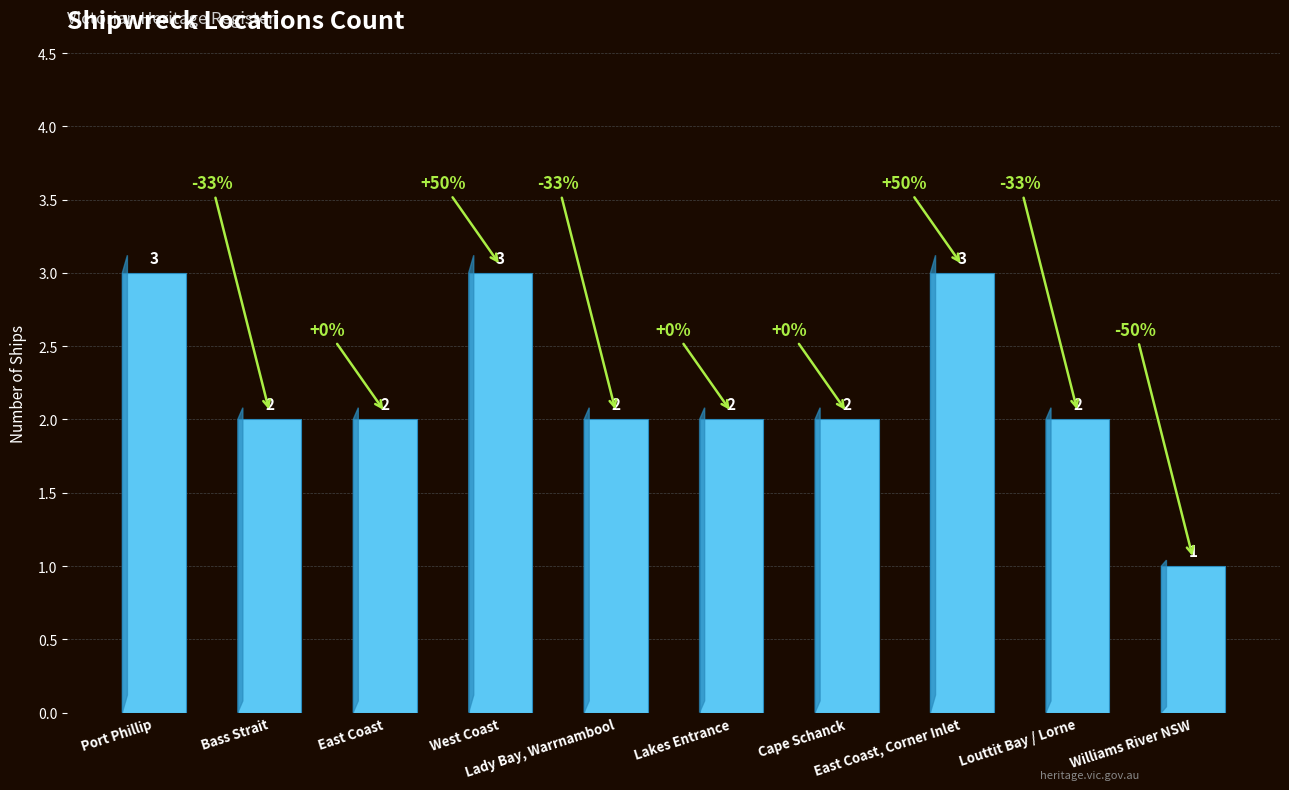

What is the difference between the maximum and minimum values?

2